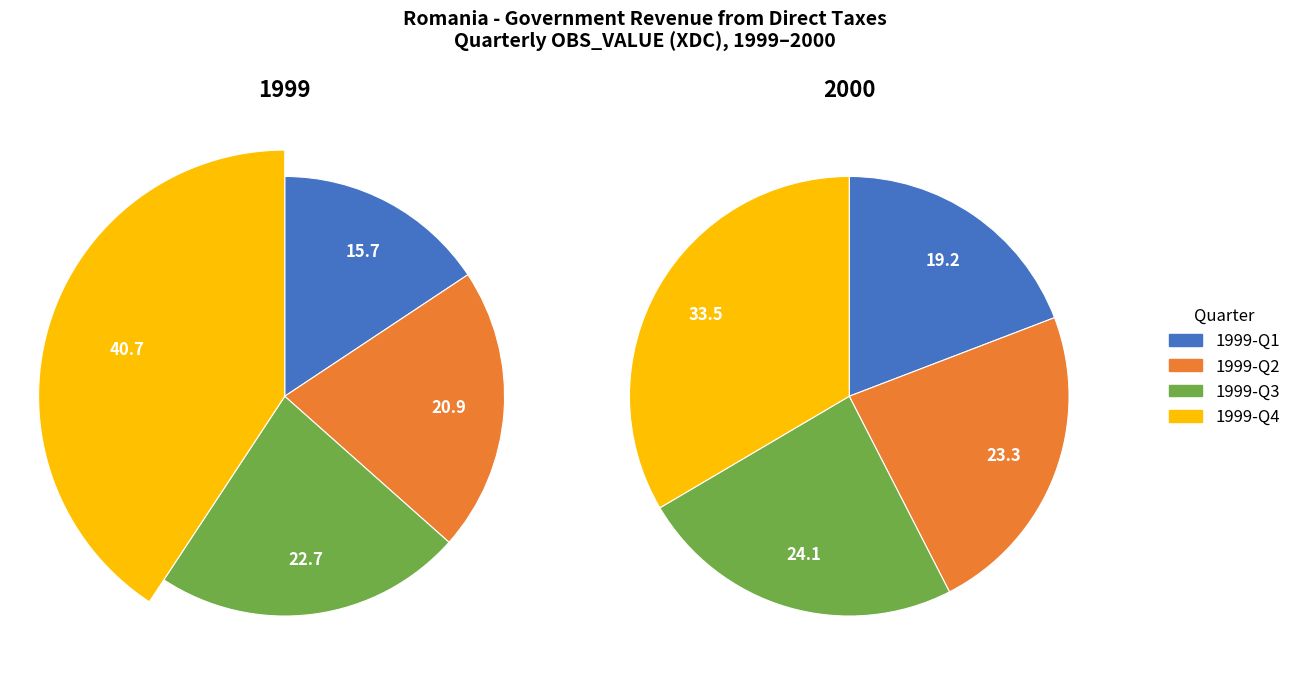

Is it true that 2001-Q1 is 1% of the pie?

False